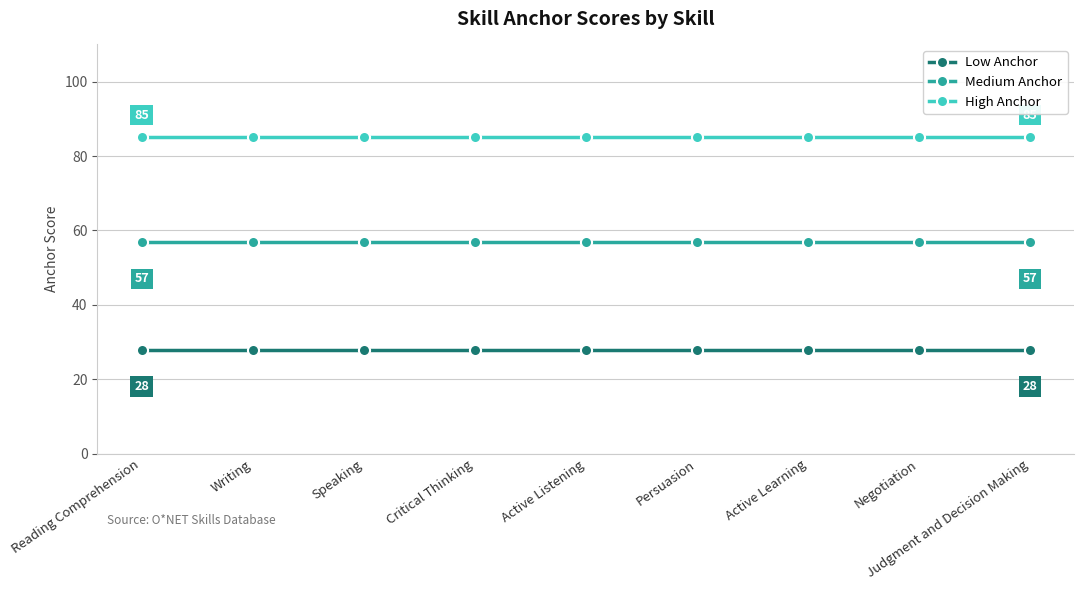

Reading left to right, what are all the values shown in this chart?

Low Anchor: Reading Comprehension=28	Writing=28	Speaking=28	Critical Thinking=28	Active Listening=28	Persuasion=28	Active Learning=28	Negotiation=28	Judgment and Decision Making=28
Medium Anchor: Reading Comprehension=57	Writing=57	Speaking=57	Critical Thinking=57	Active Listening=57	Persuasion=57	Active Learning=57	Negotiation=57	Judgment and Decision Making=57
High Anchor: Reading Comprehension=85	Writing=85	Speaking=85	Critical Thinking=85	Active Listening=85	Persuasion=85	Active Learning=85	Negotiation=85	Judgment and Decision Making=85